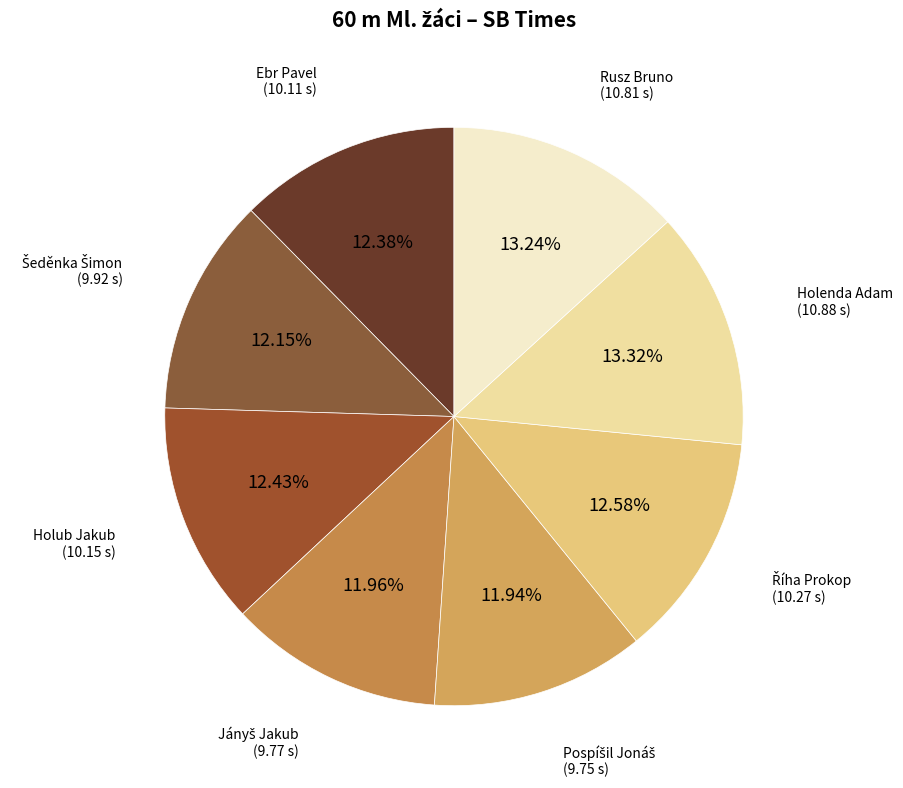

Is there any slice that represents more than half of the pie?

No